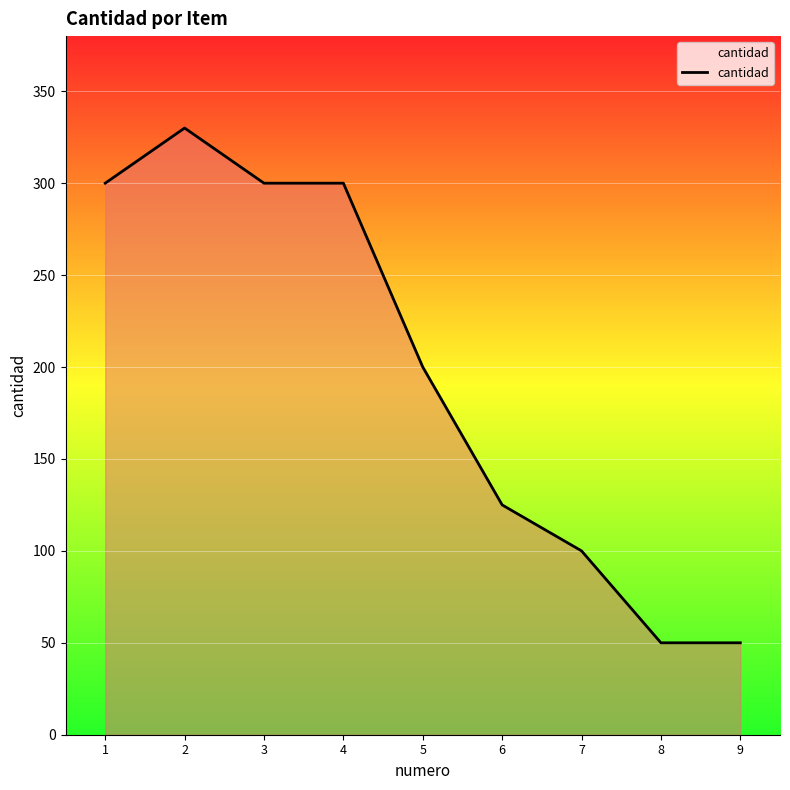

Count the number of data series in this chart.

1